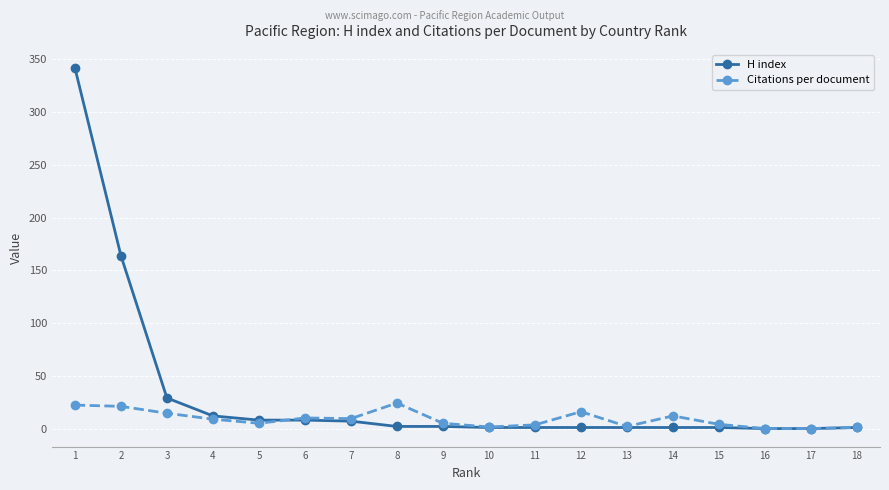

What is the maximum value shown in the chart?

342.0